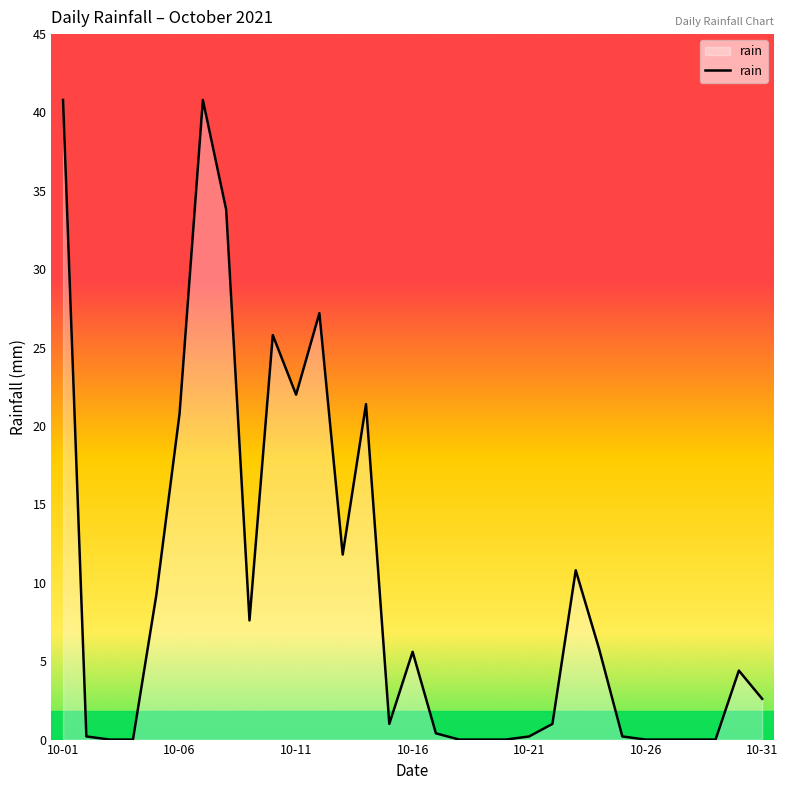

Reading left to right, what are all the values shown in this chart?

40.8	0.2	0.0	0.0	9.2	20.8	40.8	33.8	7.6	25.8	22.0	27.2	11.8	21.4	1.0	5.6	0.4	0.0	0.0	0.0	0.2	1.0	10.8	5.8	0.2	0.0	0.0	0.0	0.0	4.4	2.6